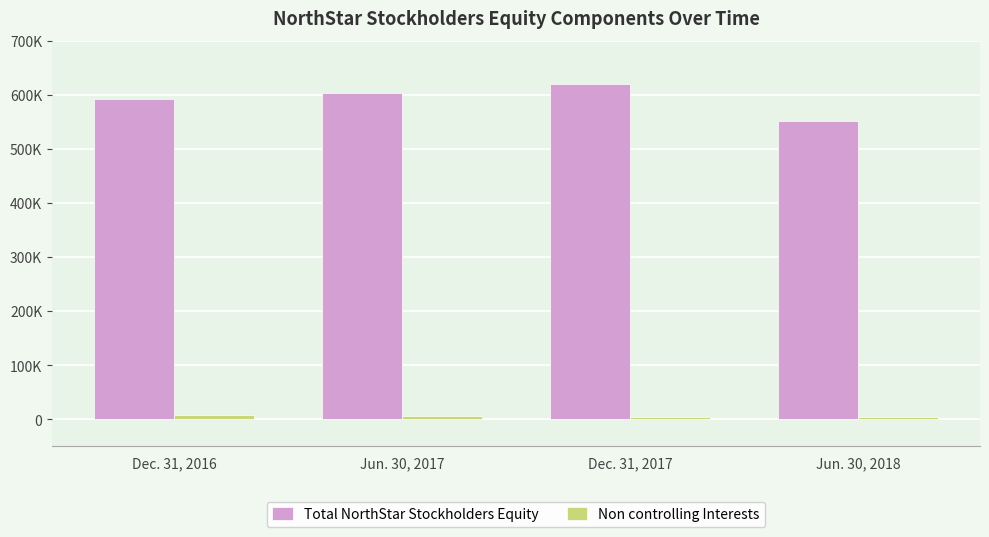

At which category does the chart reach its minimum across all series?

Jun. 30, 2018